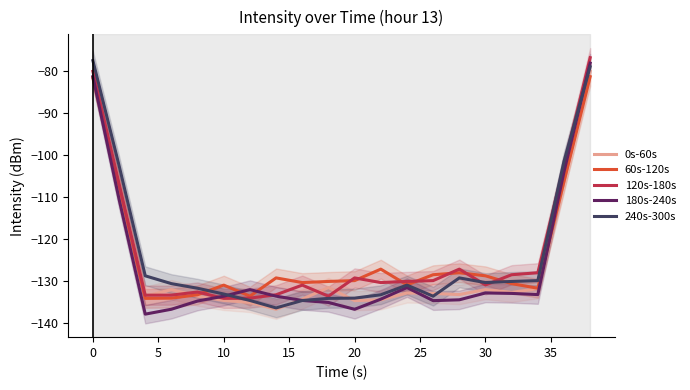

At how many categories does at least one series exceed -96?

2